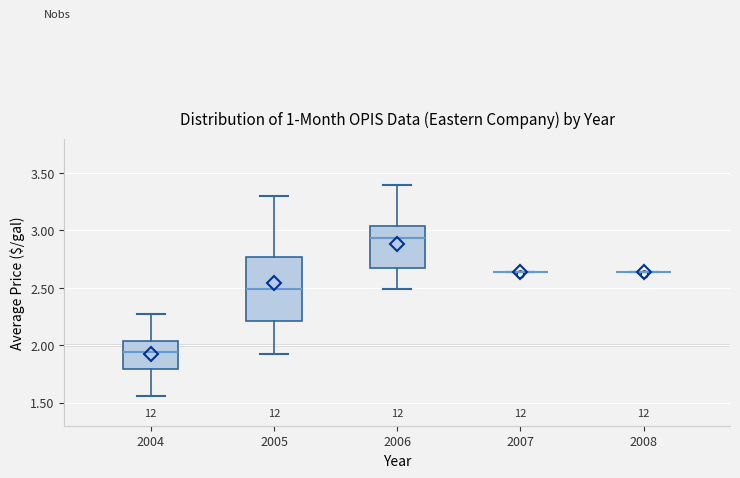

Reading left to right, read every box against the y-axis: the position of its median line, the range the box covers, and the ends of its whiskers. The values are not printed on the chart, so give them approximately, as read against the axis.

2004: median 1.95, box 1.80 to 2.05, whiskers 1.55 to 2.25
2005: median 2.50, box 2.20 to 2.75, whiskers 1.90 to 3.30
2006: median 2.95, box 2.70 to 3.05, whiskers 2.50 to 3.40
2007: box collapsed to a line at 2.65, whiskers 2.65 to 2.65
2008: box collapsed to a line at 2.65, whiskers 2.65 to 2.65